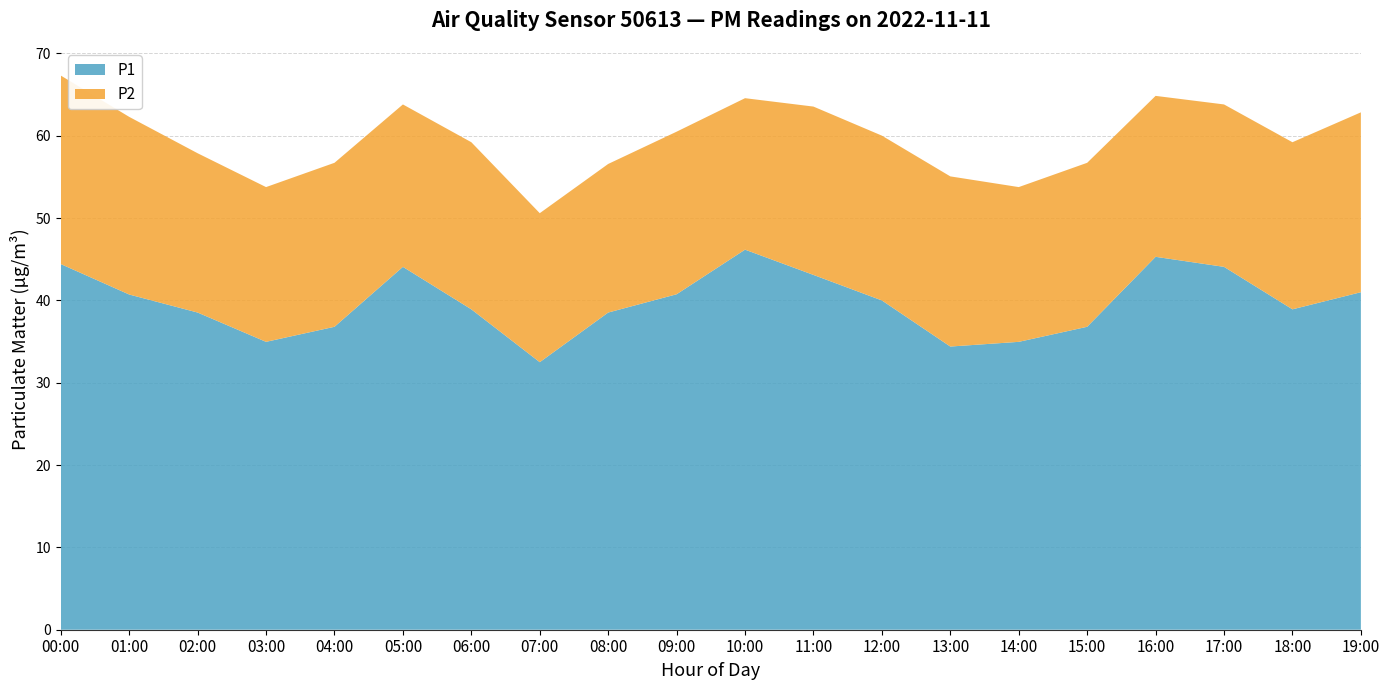

Reading right to left, transcribe all the data shown in this chart.

P1: 19:00=41.0	18:00=38.9	17:00=44.1	16:00=45.3	15:00=36.8	14:00=35.0	13:00=34.4	12:00=40.0	11:00=43.1	10:00=46.2	09:00=40.8	08:00=38.5	07:00=32.5	06:00=38.9	05:00=44.1	04:00=36.8	03:00=35.0	02:00=38.5	01:00=40.7	00:00=44.4
P2: 19:00=21.9	18:00=20.3	17:00=19.7	16:00=19.6	15:00=19.9	14:00=18.8	13:00=20.7	12:00=20.0	11:00=20.4	10:00=18.4	09:00=19.8	08:00=18.1	07:00=18.1	06:00=20.3	05:00=19.7	04:00=19.9	03:00=18.8	02:00=19.4	01:00=21.6	00:00=22.9